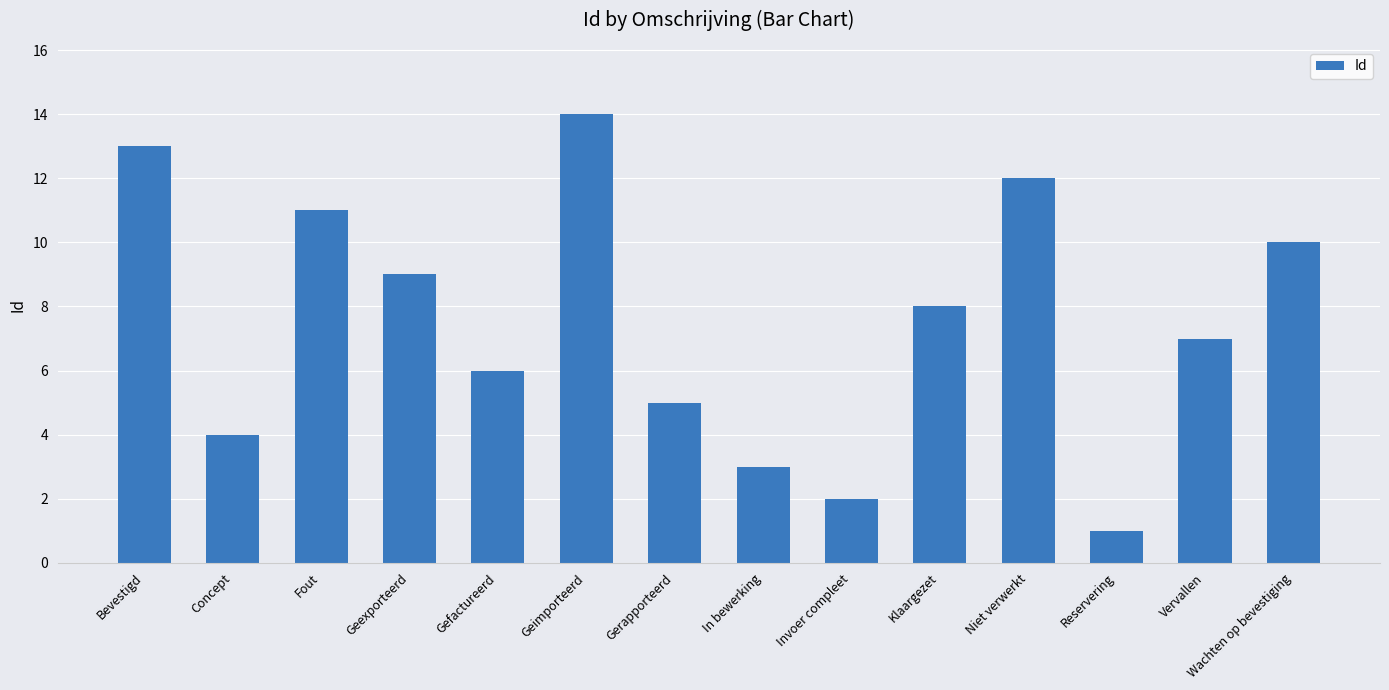

What is the label of the 5th bar from the left?

Gefactureerd